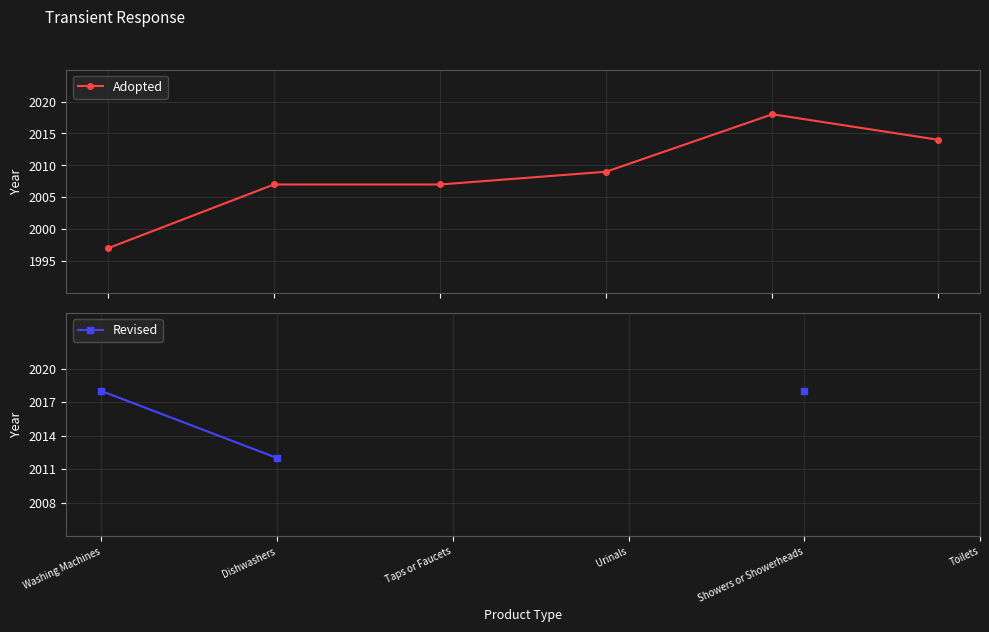

True or false: Adopted and Revised cross at least once.

False